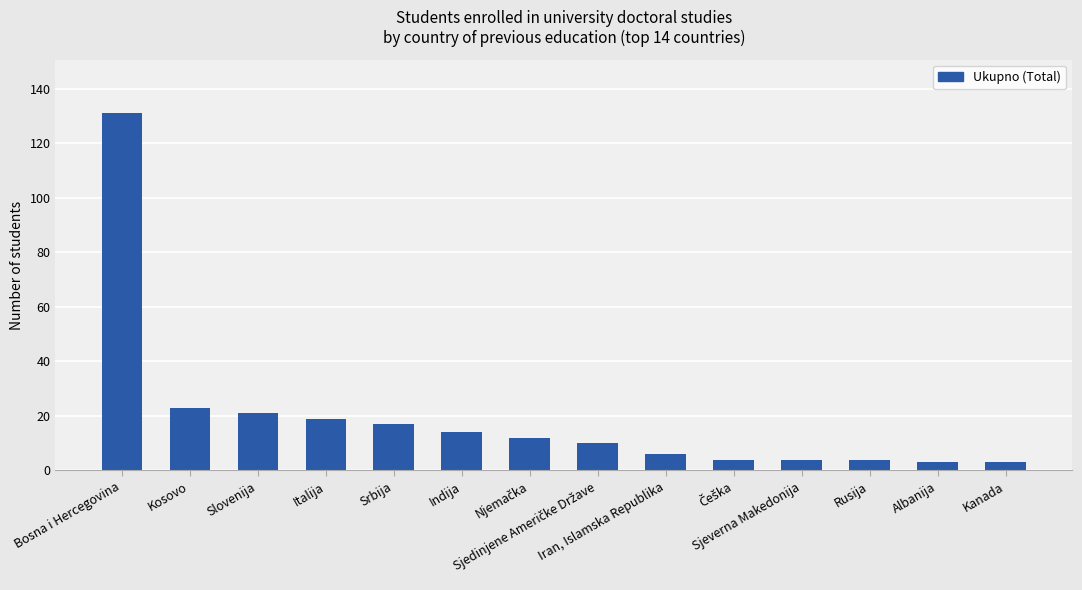

What is the sum of all values?

271